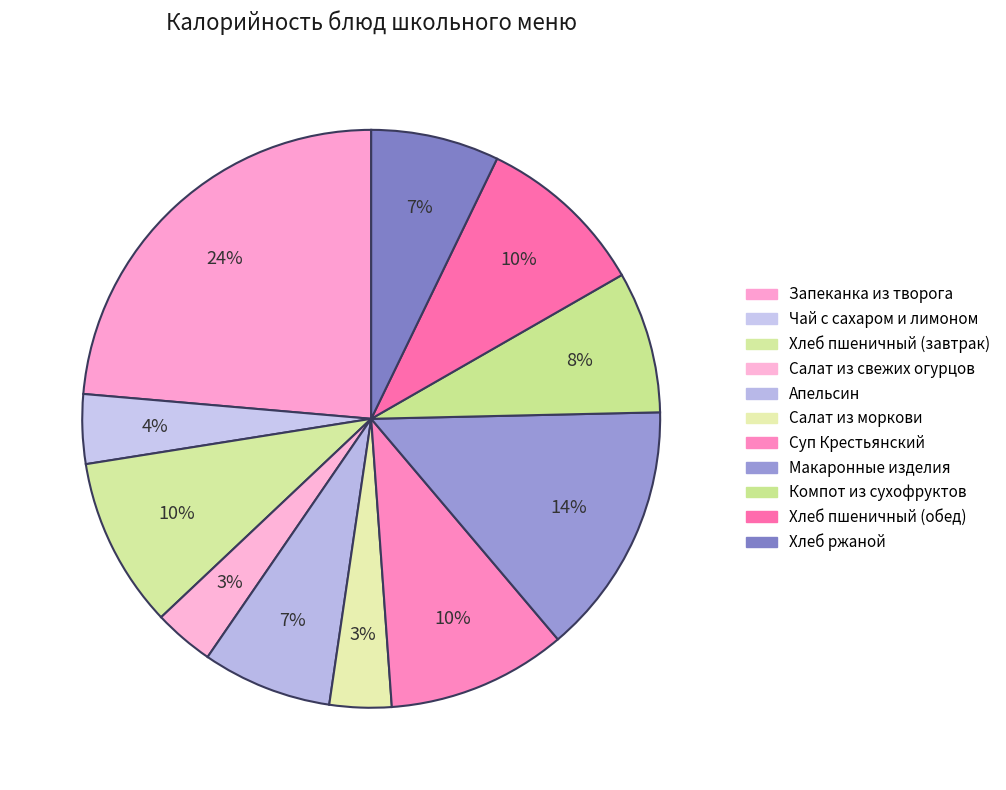

Count the number of slices in the pie.

11